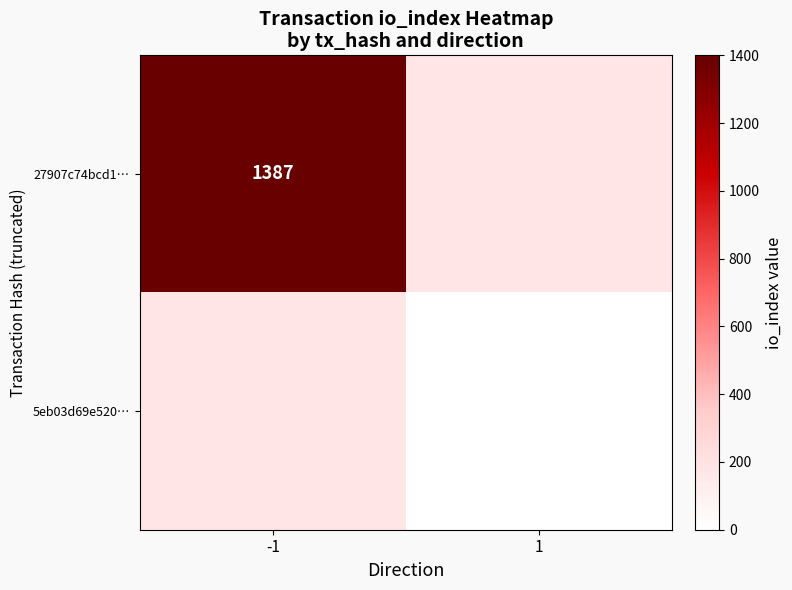

Is it true that 5eb03d69e520… equals 7 at 1?

False